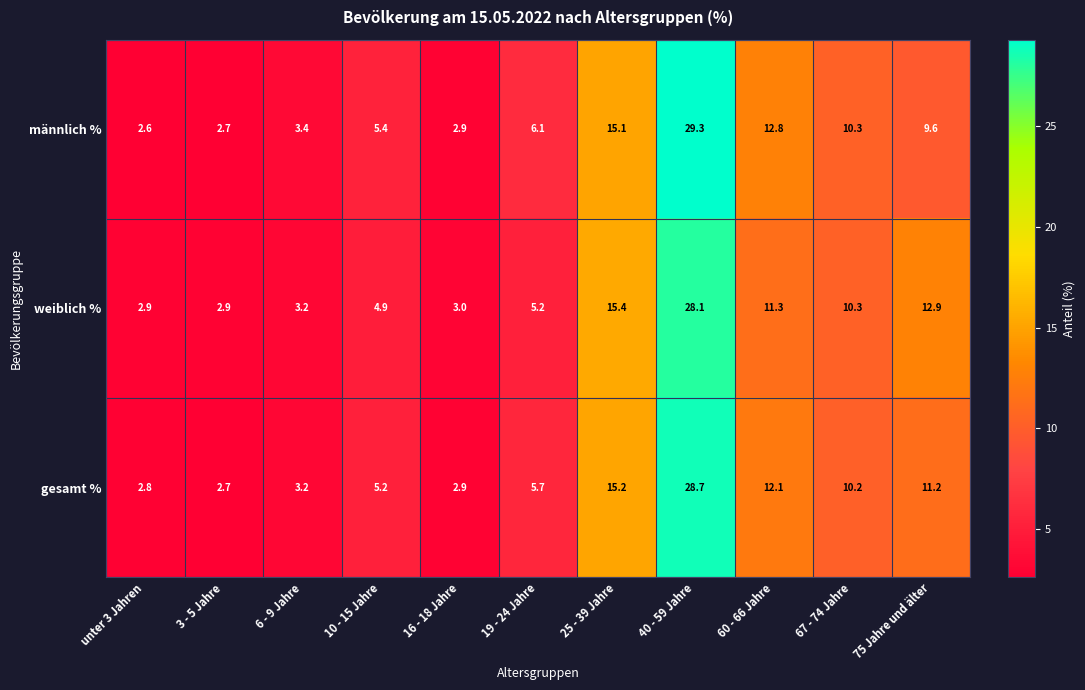

What is the difference between the second highest and second lowest values in the gesamt % series?

12.4